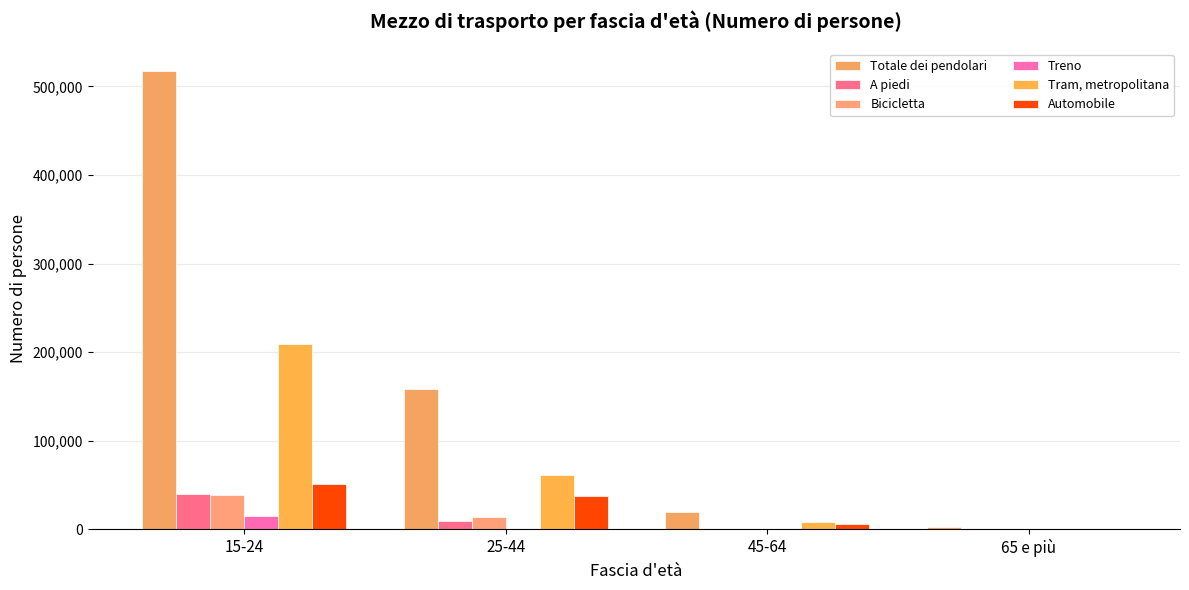

The value of Totale dei pendolari at 45-64 is 19569.0. True or false?

True